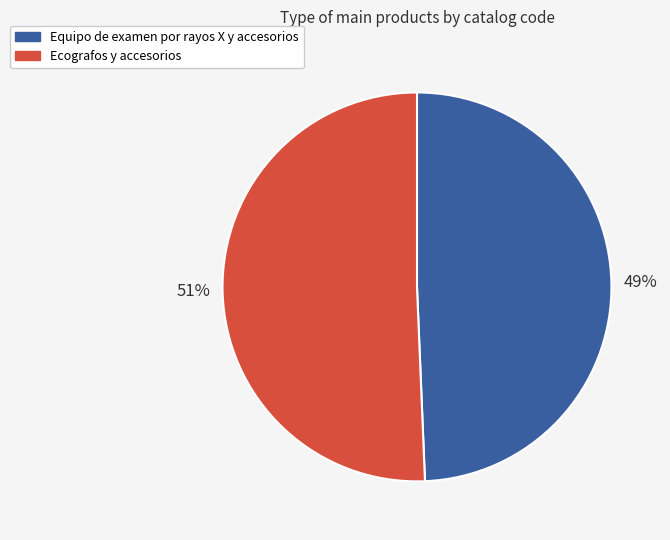

How many slices are in this pie chart?

2